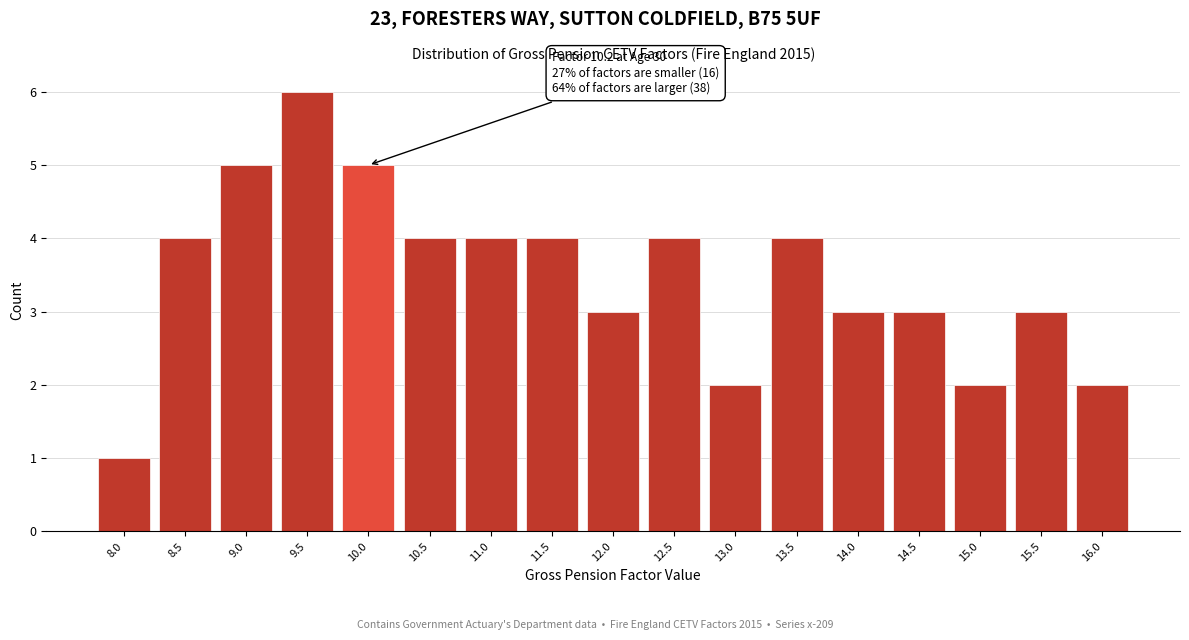

Reading right to left, transcribe all the data shown in this chart.

2	3	2	3	3	4	2	4	3	4	4	4	5	6	5	4	1